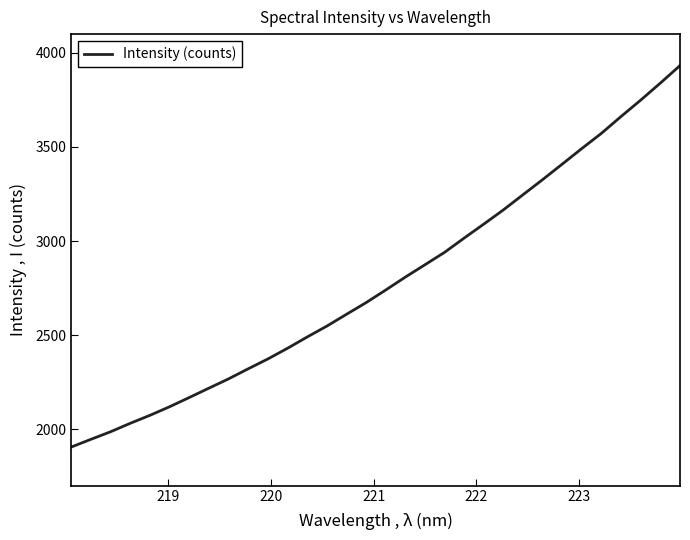

What is the sum of all values?

89028.9